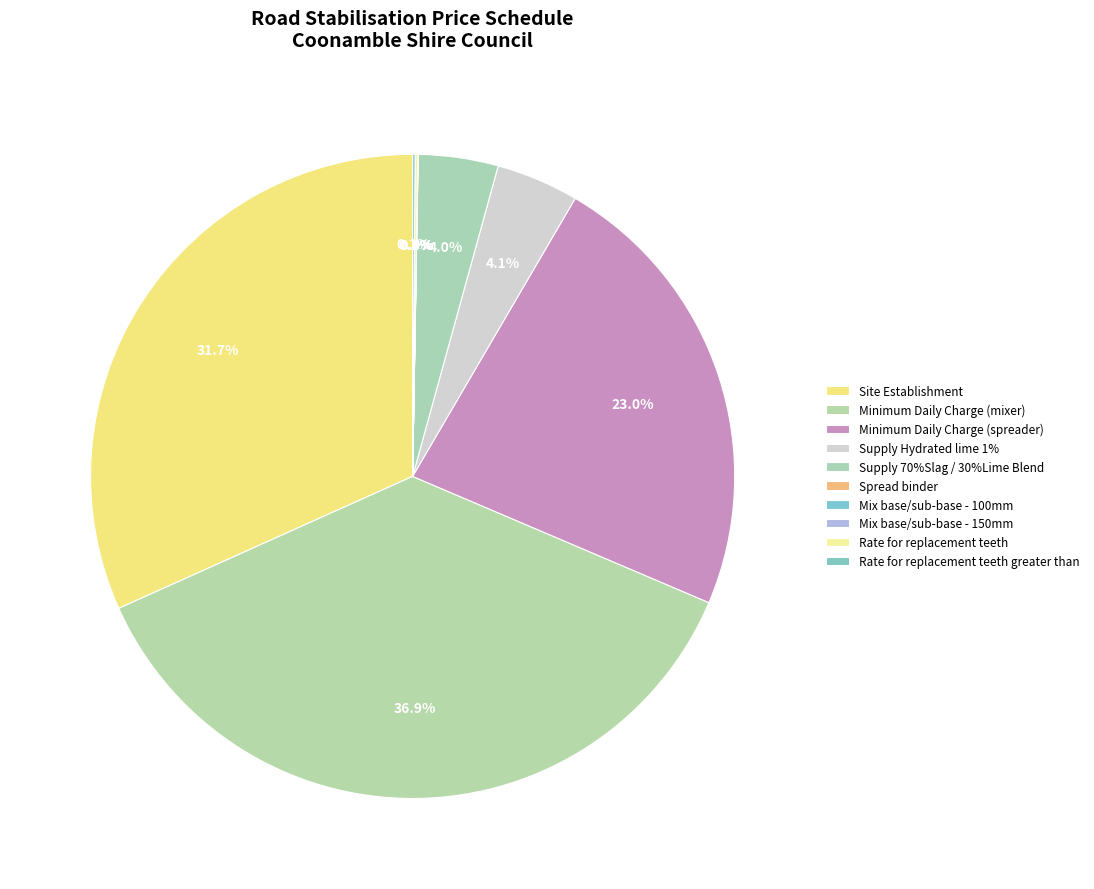

How many slices are in this pie chart?

10